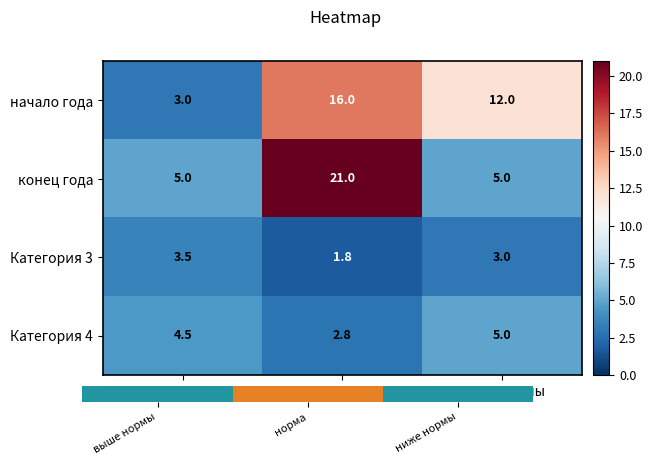

Reading left to right, what are all the values shown in this chart?

начало года: выше нормы=3.0	норма=16.0	ниже нормы=12.0
конец года: выше нормы=5.0	норма=21.0	ниже нормы=5.0
Категория 3: выше нормы=3.5	норма=1.8	ниже нормы=3.0
Категория 4: выше нормы=4.5	норма=2.8	ниже нормы=5.0